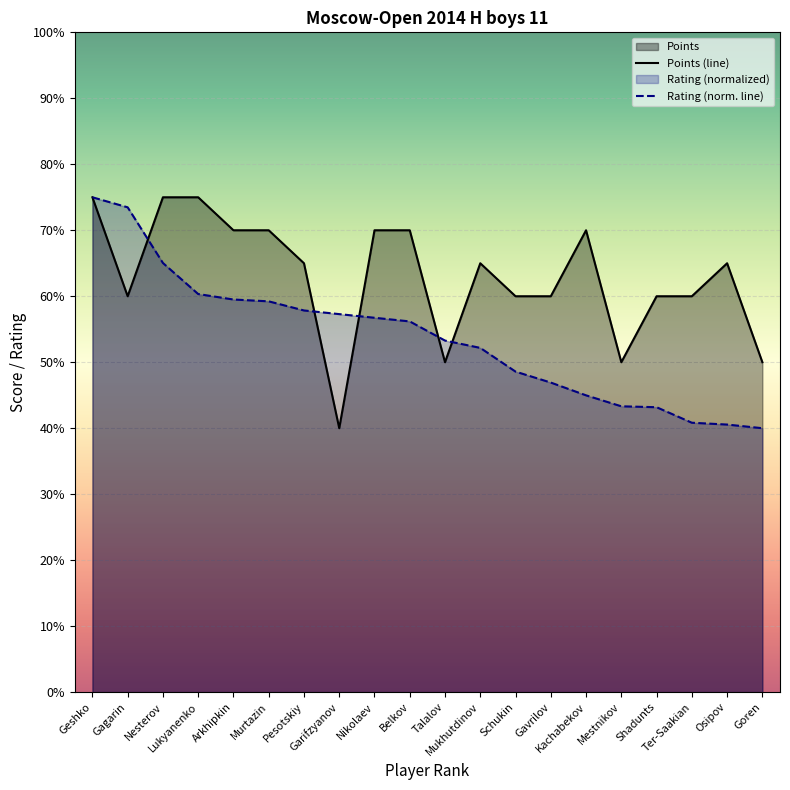

Where do Rating and Points first cross each other?

Gagarin and Nesterov